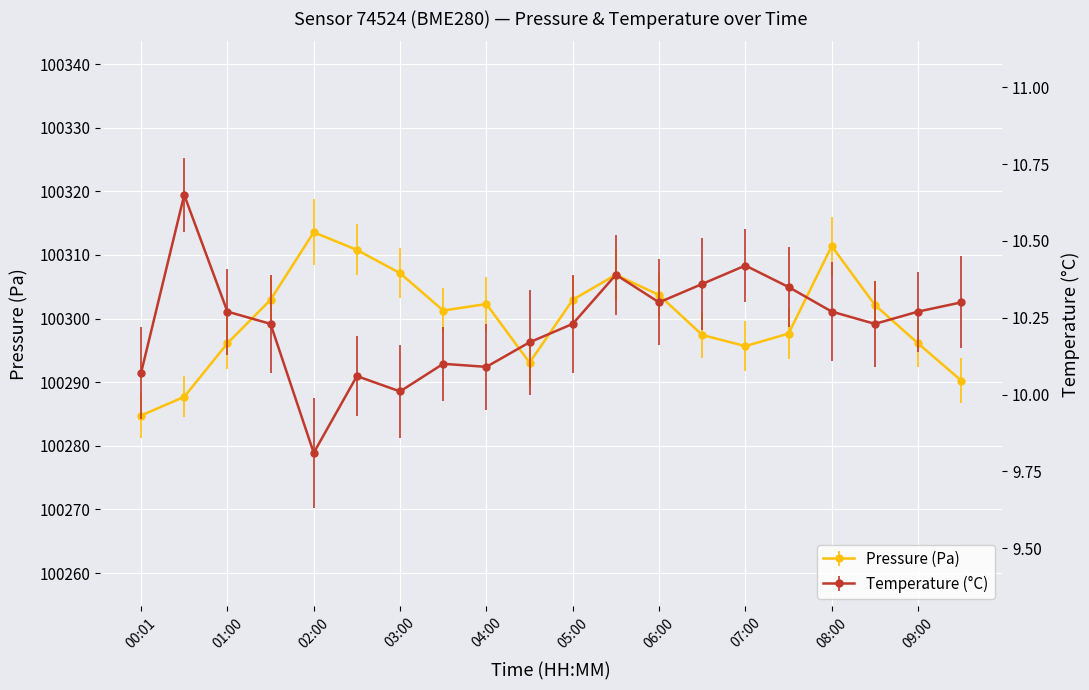

What is the difference between the temperature values at 09:00 and 07:30?

0.1